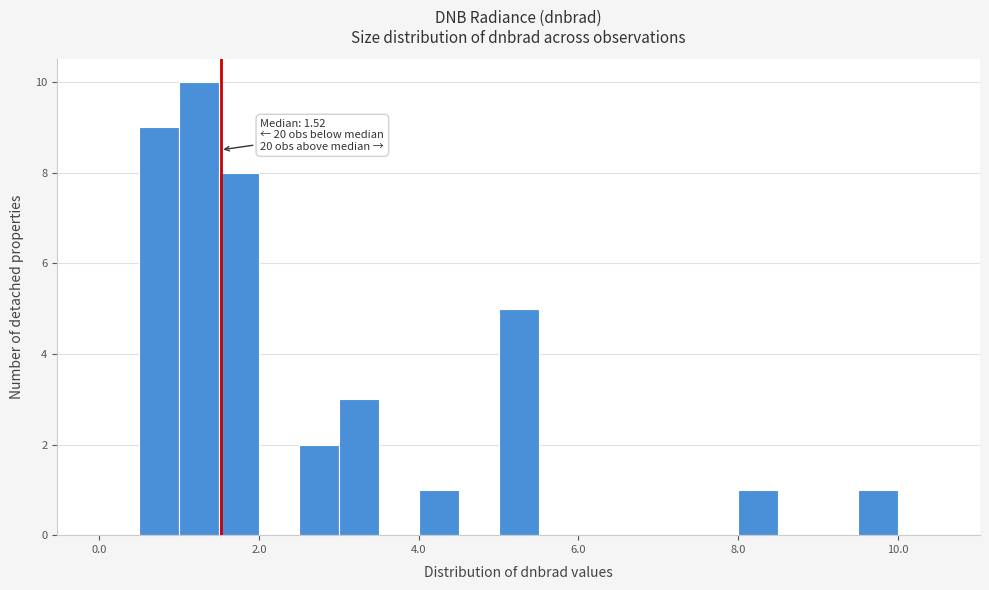

Around what value on the x-axis is the tallest bar? Give the approximate position of its centre, as read against the axis.

1.2